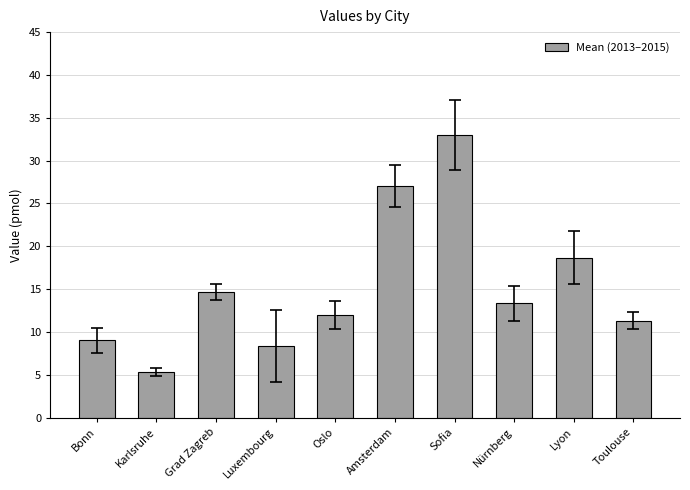

What is the sum of the values at Nürnberg and Grad Zagreb?

28.0